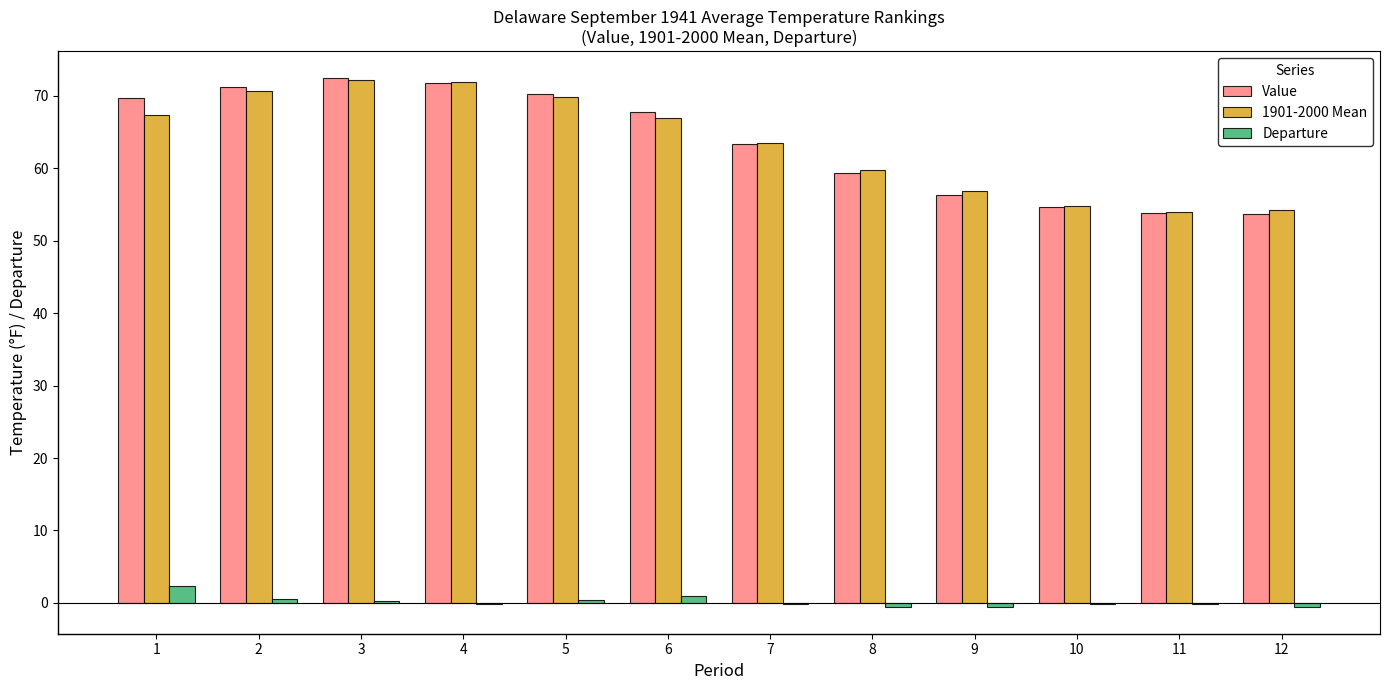

The Value series shows 71.2 at 2. True or false?

True